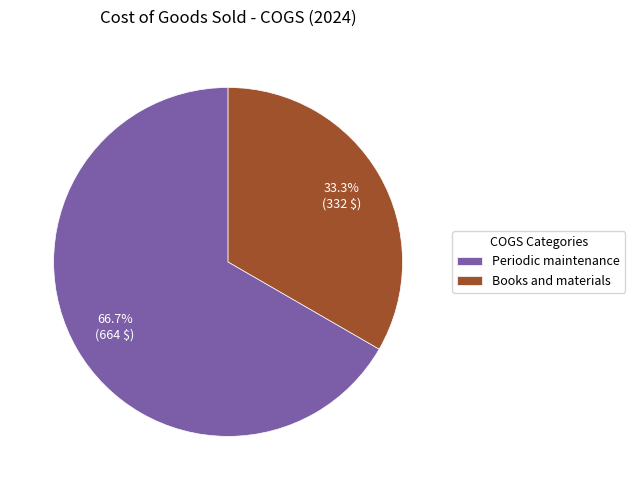

Which slice is the smallest?

Books and materials